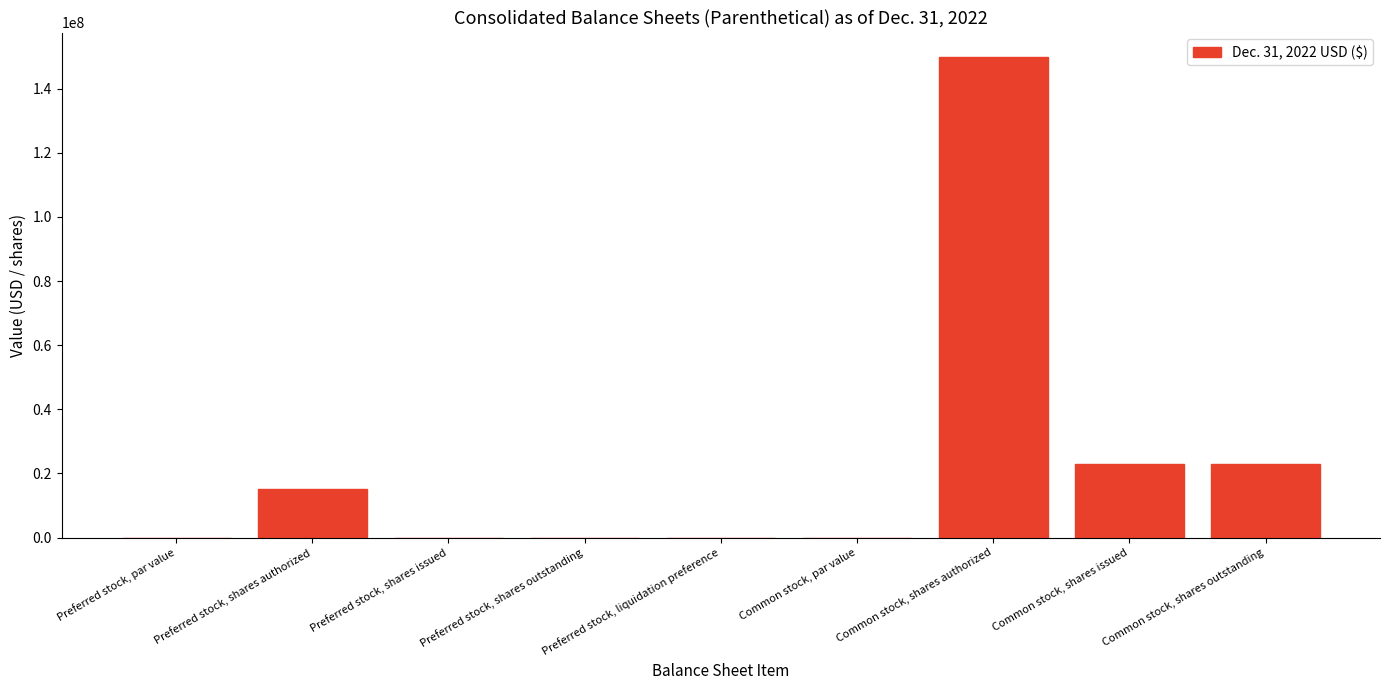

What is the greatest value displayed?

150000000.0